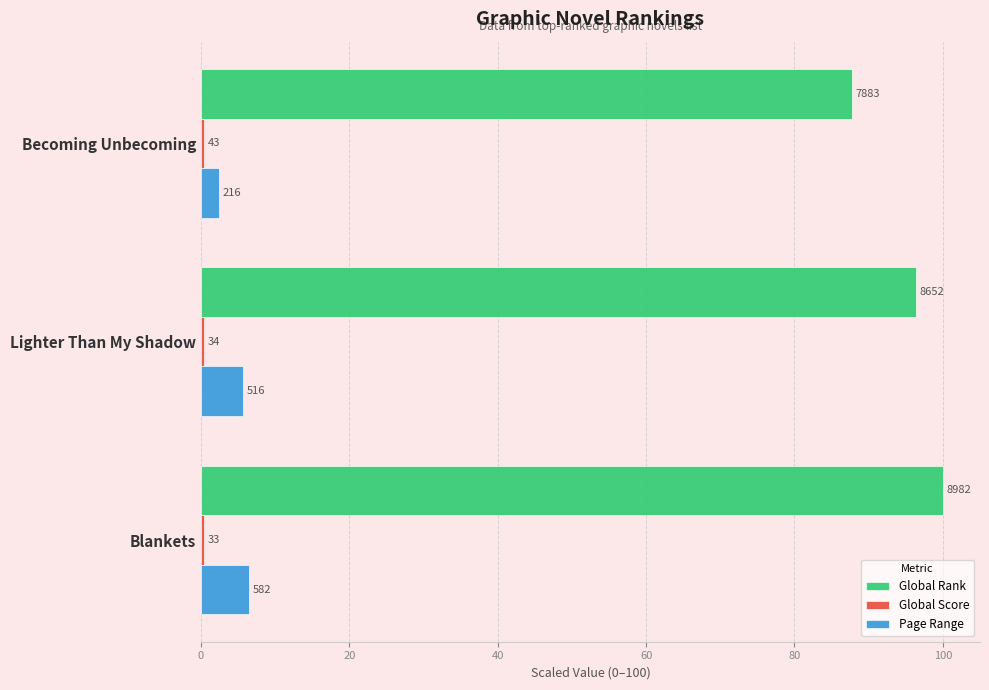

What is the difference between the maximum and minimum values in the Global Rank series?

12.2